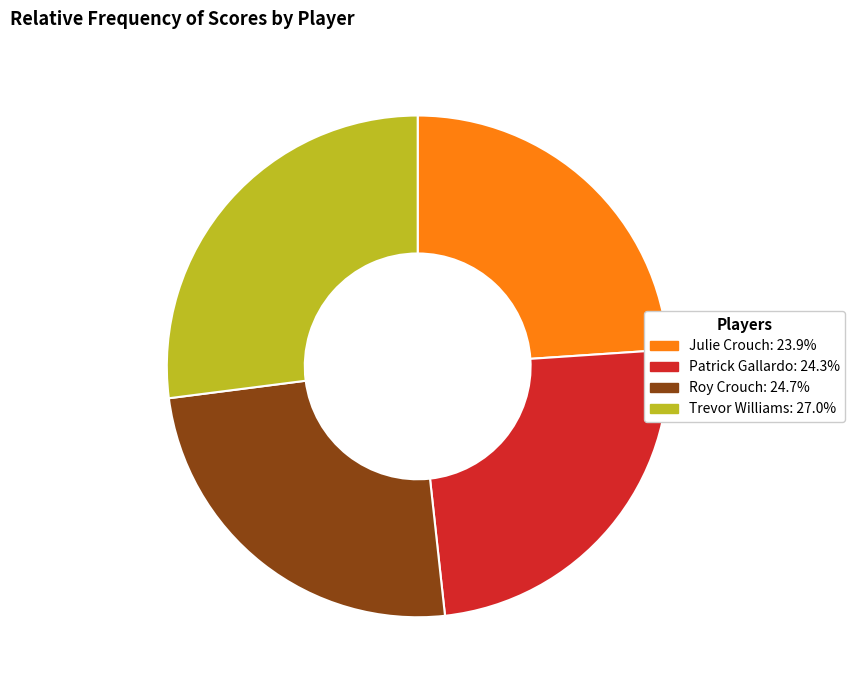

How many slices are in this pie chart?

4